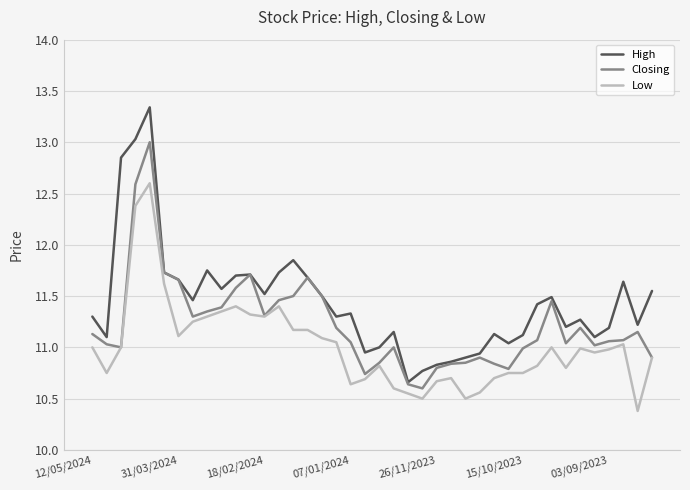

Which series has the largest total across all categories?

High